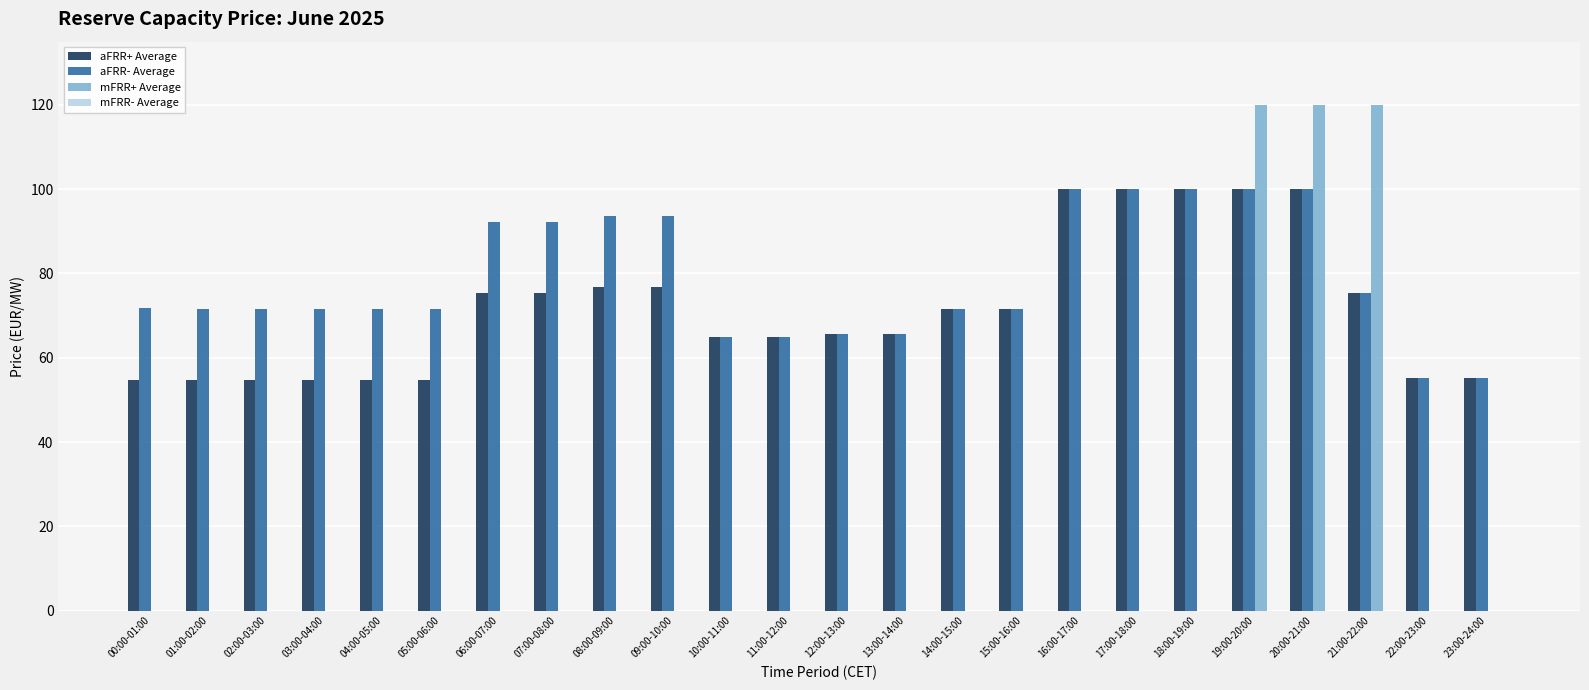

Is it true that aFRR+ Average equals 37.0 at 22:00-23:00?

False